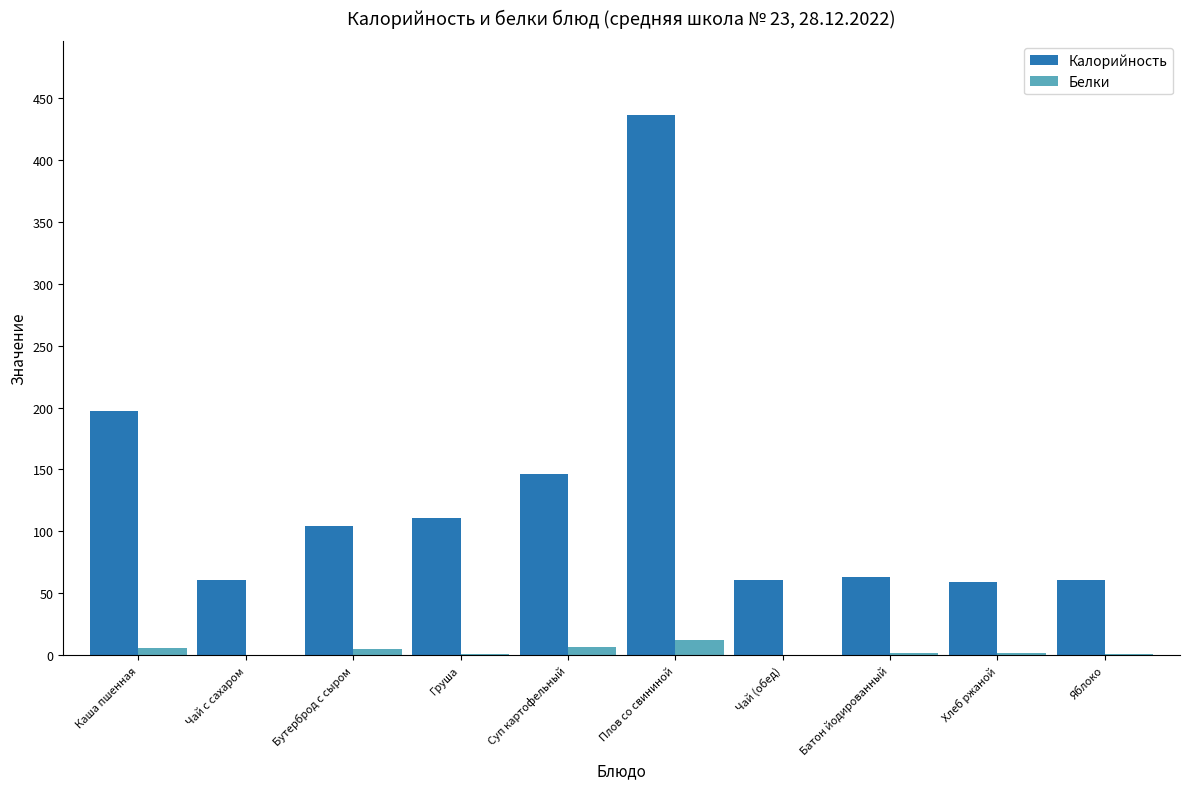

Are the bars grouped side by side (vs. stacked)?

Yes